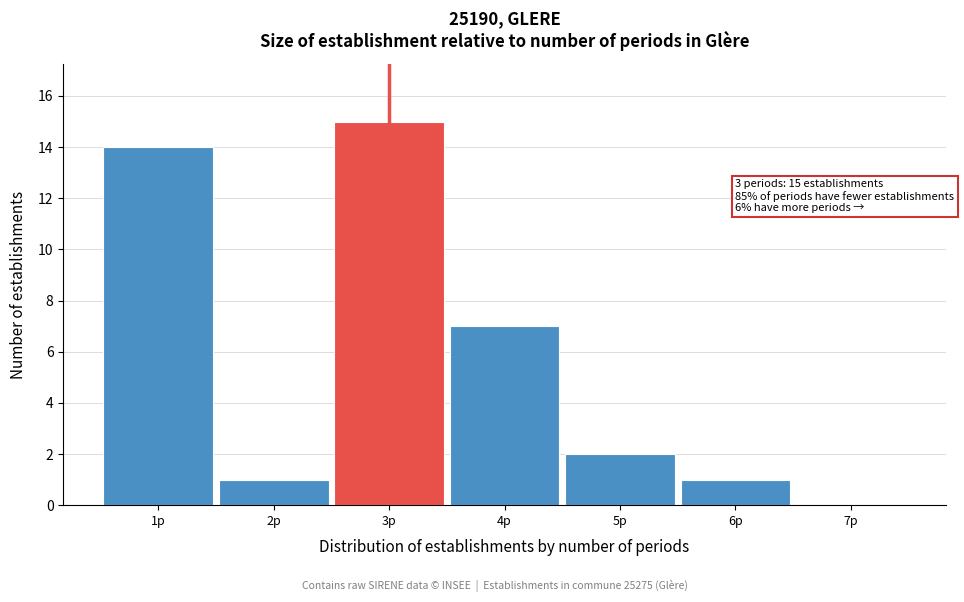

Over which range of the x-axis is the bar tallest?

2.5 to 3.5